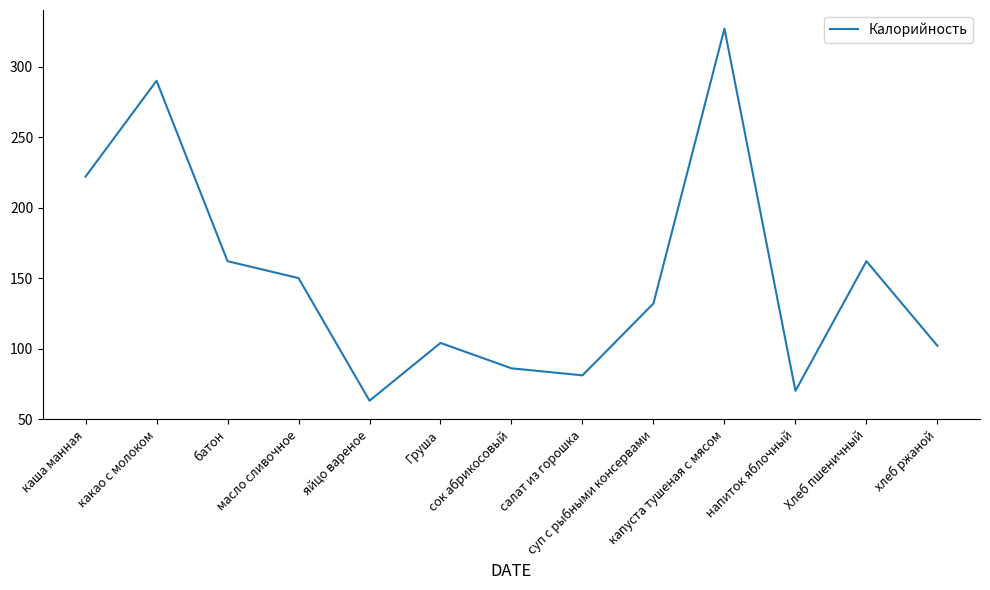

Between салат из горошка and хлеб ржаной, which is larger?

хлеб ржаной